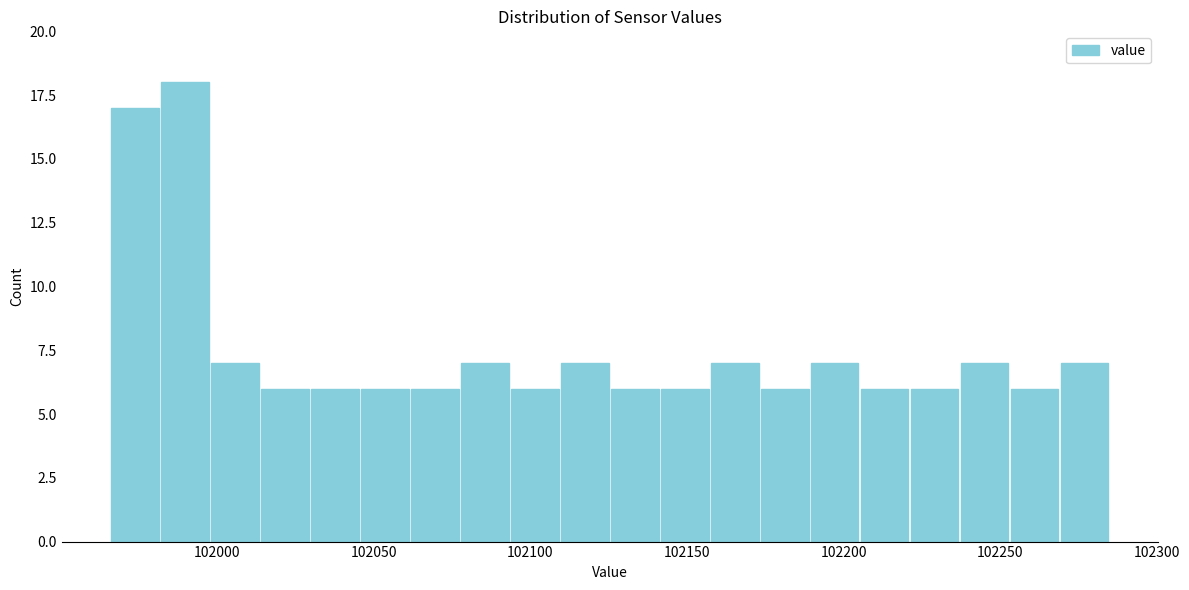

Around what value on the x-axis is the tallest bar? Give the approximate position of its centre, as read against the axis.

101990